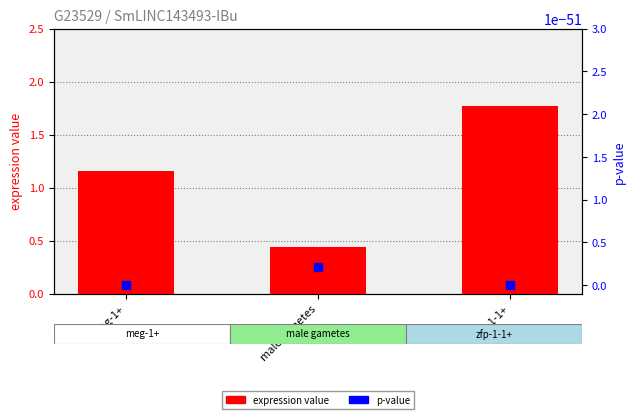

Which series has the largest Y range (max minus min)?

expression value